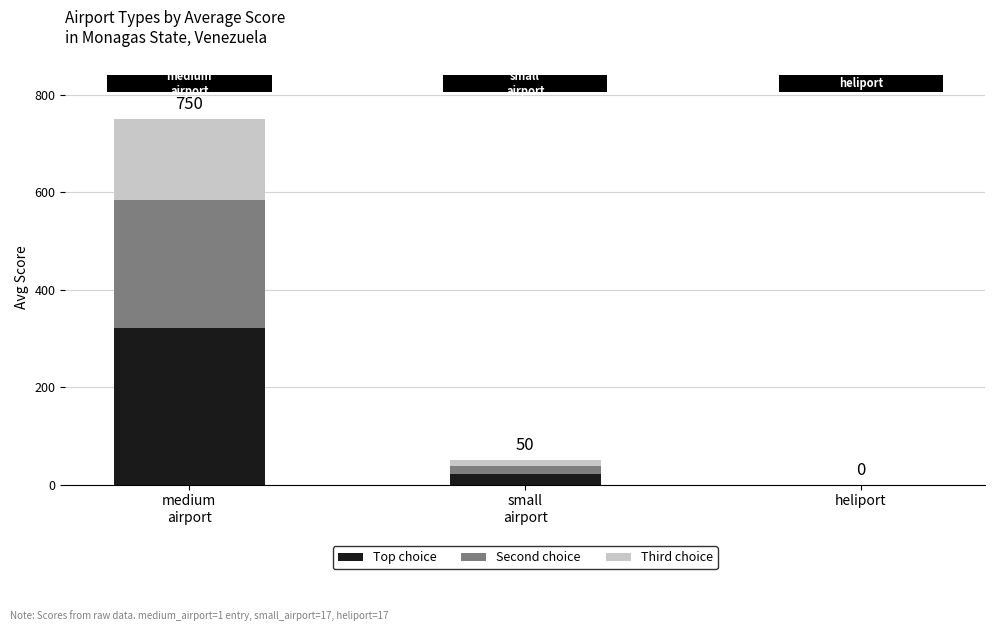

The value of Top choice at heliport is 0. True or false?

True